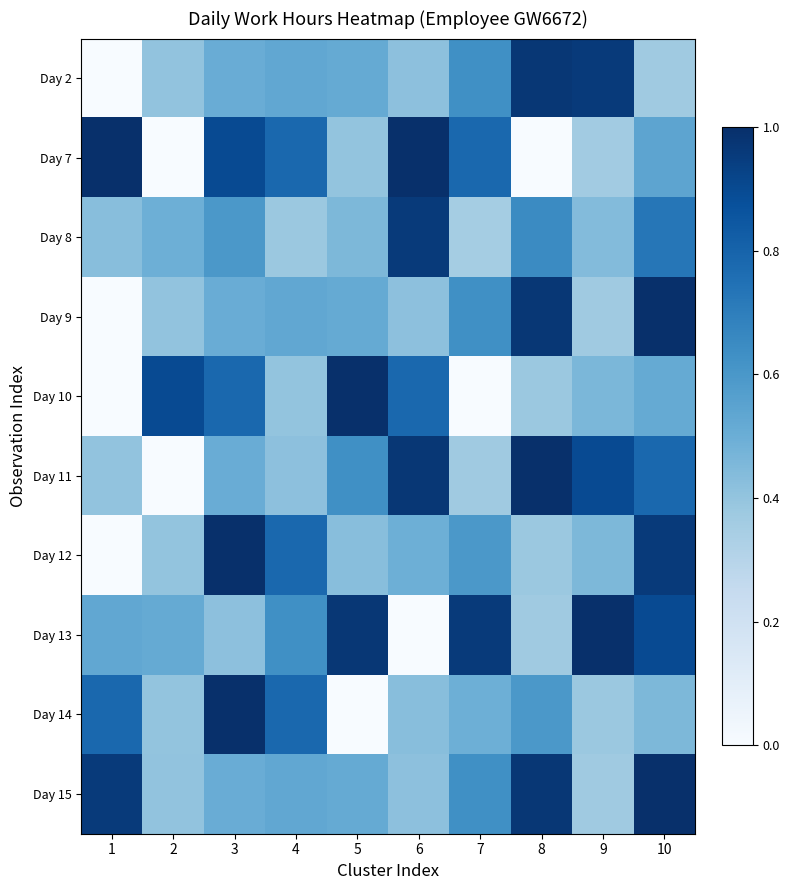

Which series changed the most between 2 and 10?

Day 11